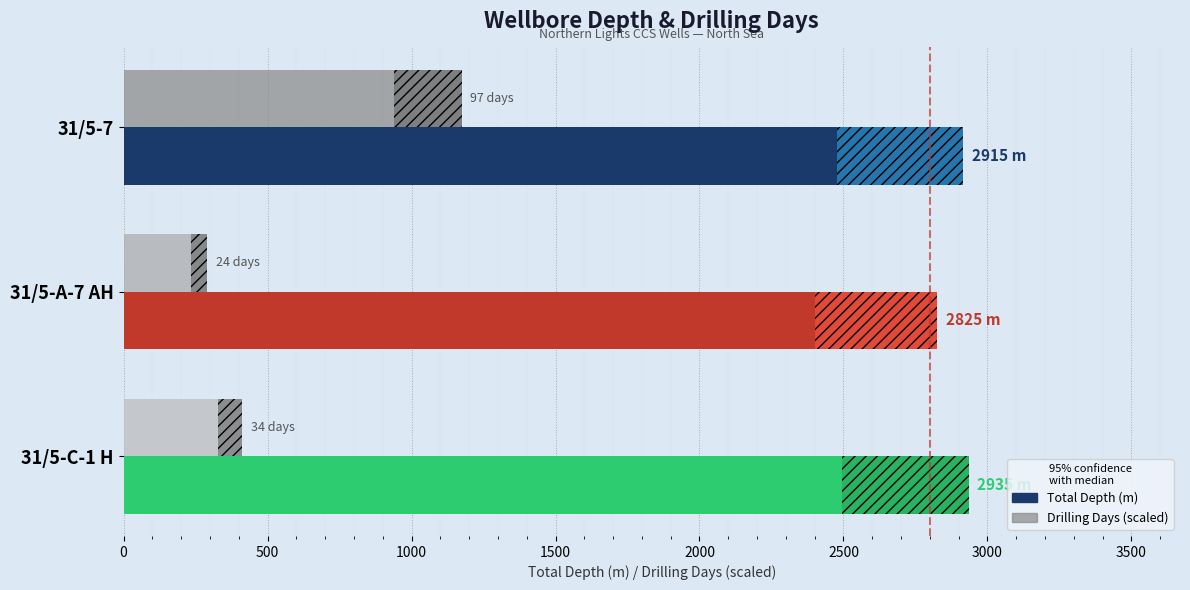

Reading left to right, what are all the values shown in this chart?

Total Depth (m): 0=2915.0	500=2825.0	1000=2935.0
Drilling Days (scaled): 0=1174.0	500=290.5	1000=411.5